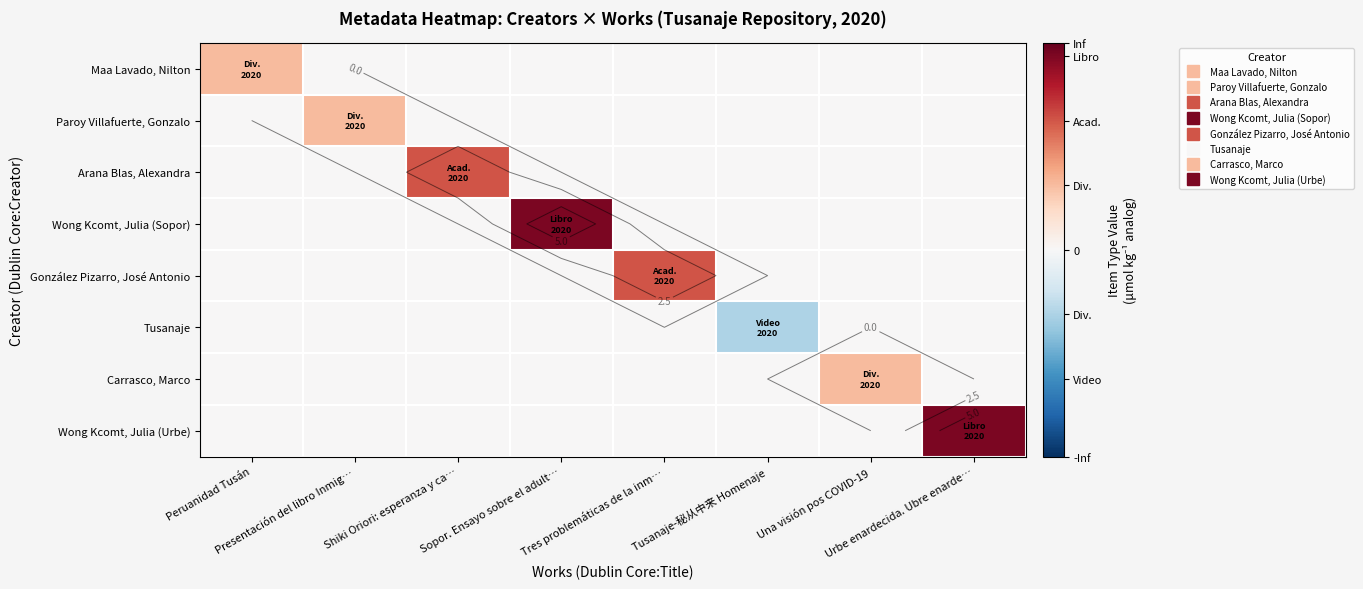

Which series changed the most between Peruanidad Tusán and Tres problemáticas de la inm…?

González Pizarro, José Antonio